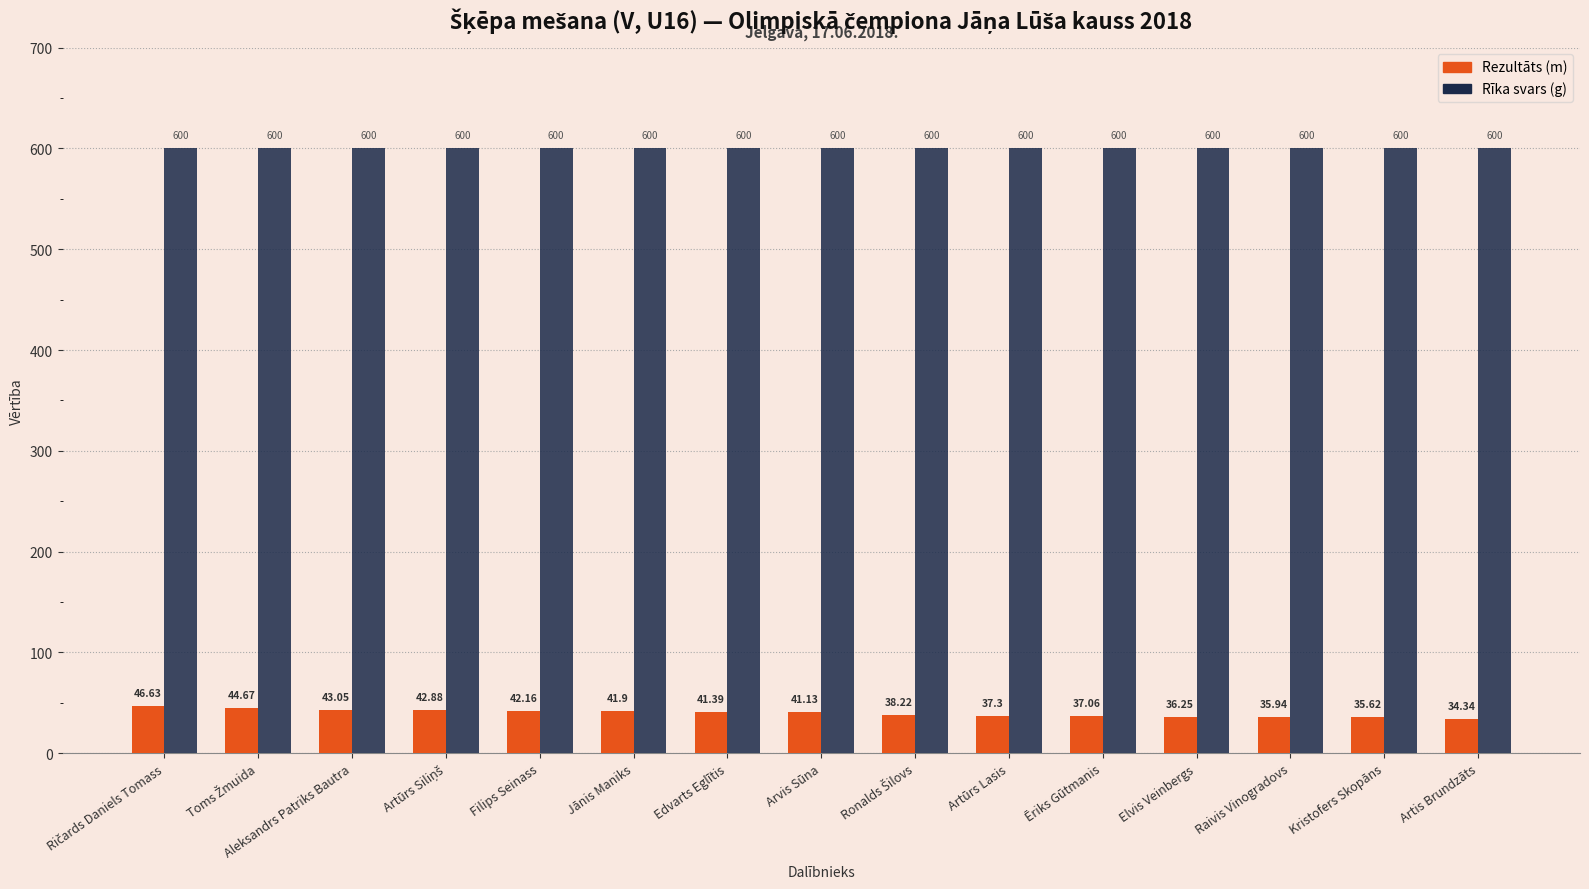

At which category does the chart reach its minimum across all series?

Artis Brundzāts